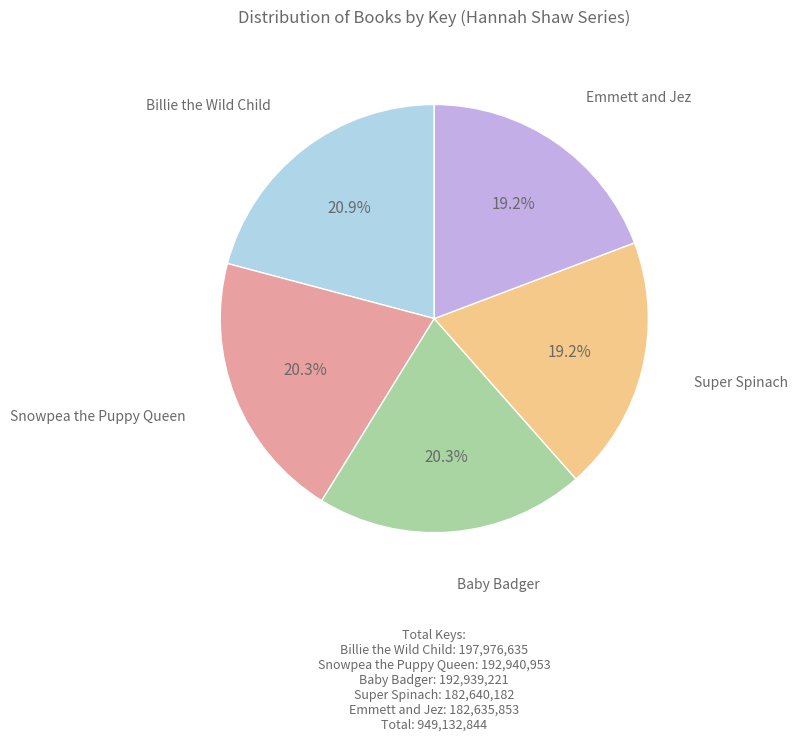

What percentage is NOT represented by Emmett and Jez?

80.8%